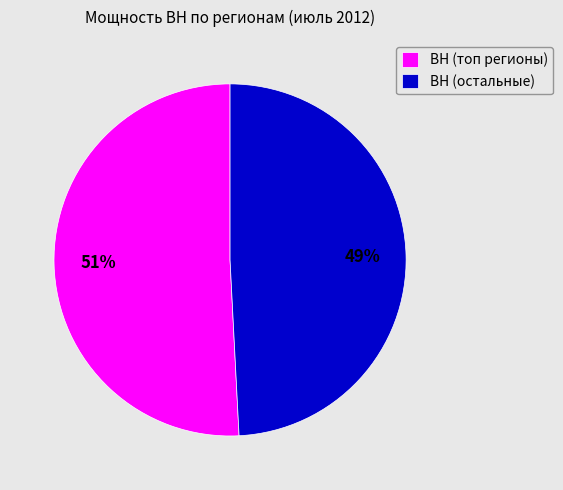

The ВН (остальные) slice represents 49% of the pie. True or false?

True